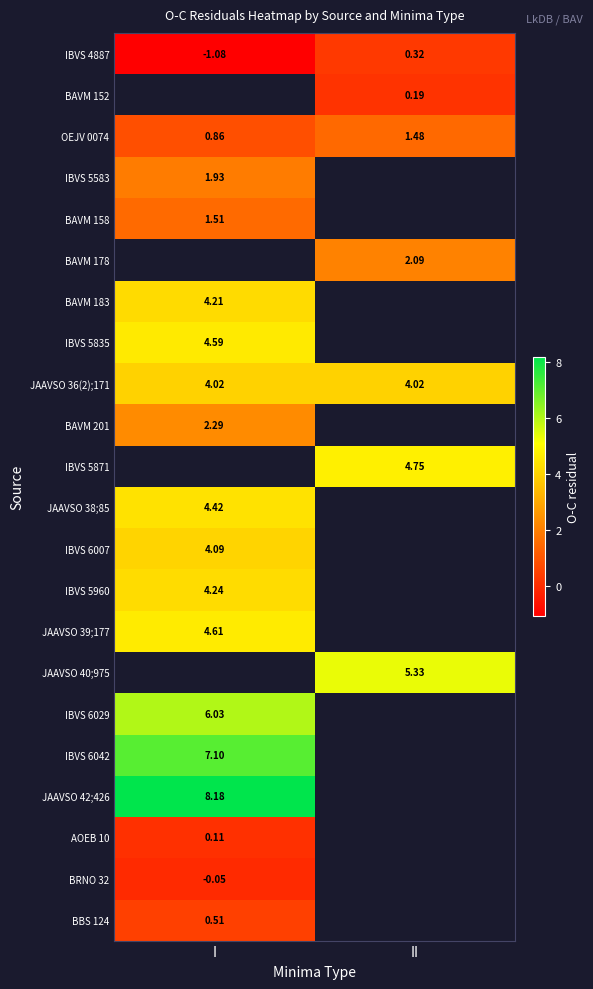

Is the value of JAAVSO 36(2);171 at II greater than the value of BAVM 183 at I?

No